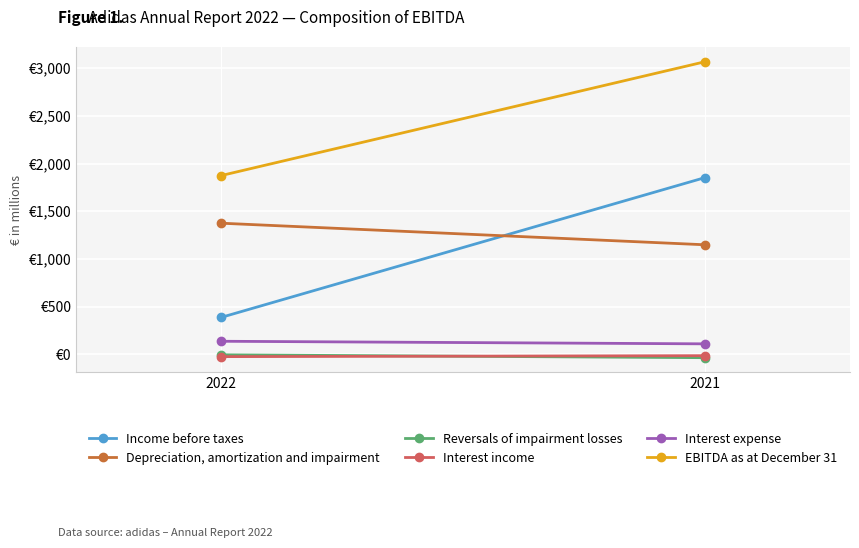

The value of Interest expense at 2022 is 138. True or false?

True